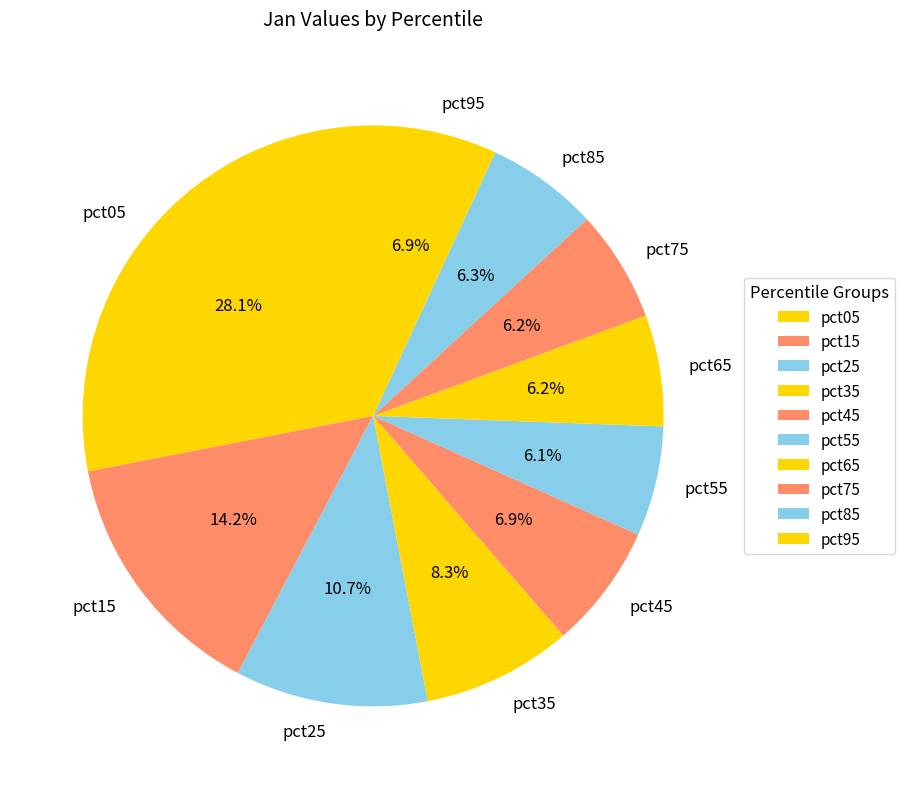

What is the ratio of the value at pct75 to the value at pct05?

0.2